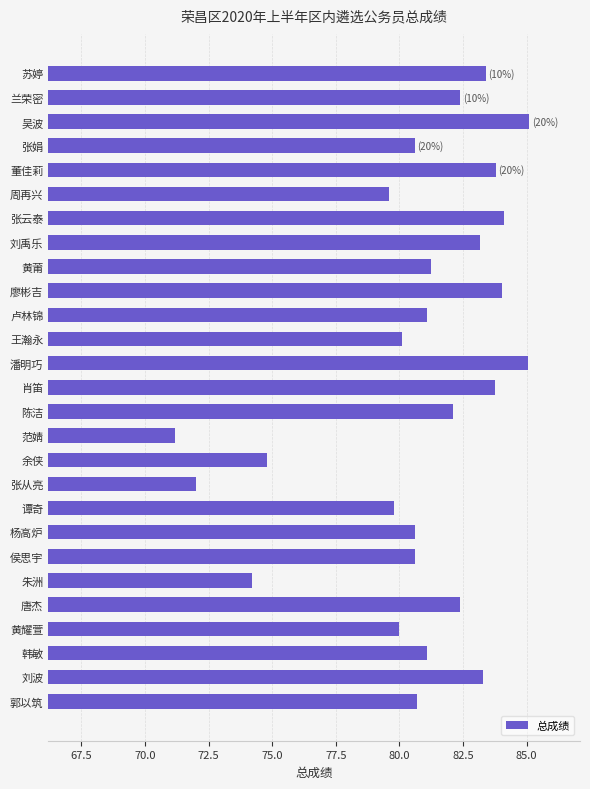

What is the sum of the values at 黄莆 and 陈洁?

163.4